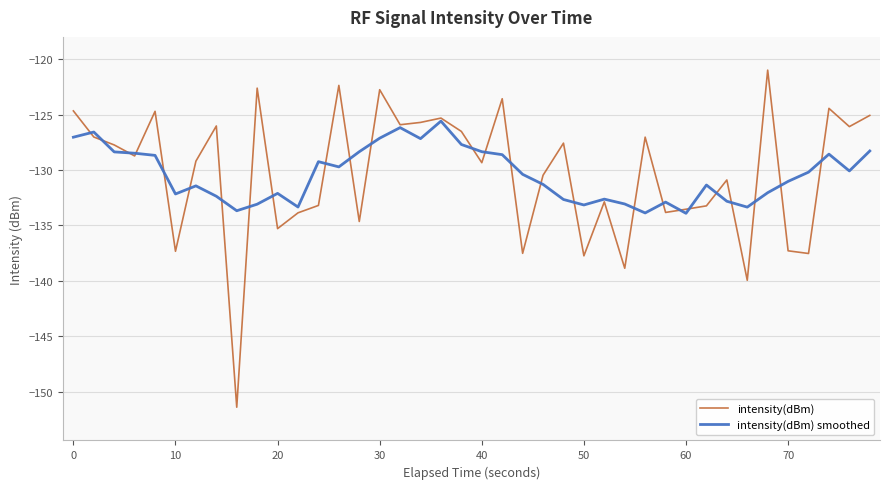

Rank the series by their maximum value, from lowest to highest.

intensity(dBm) smoothed, intensity(dBm)